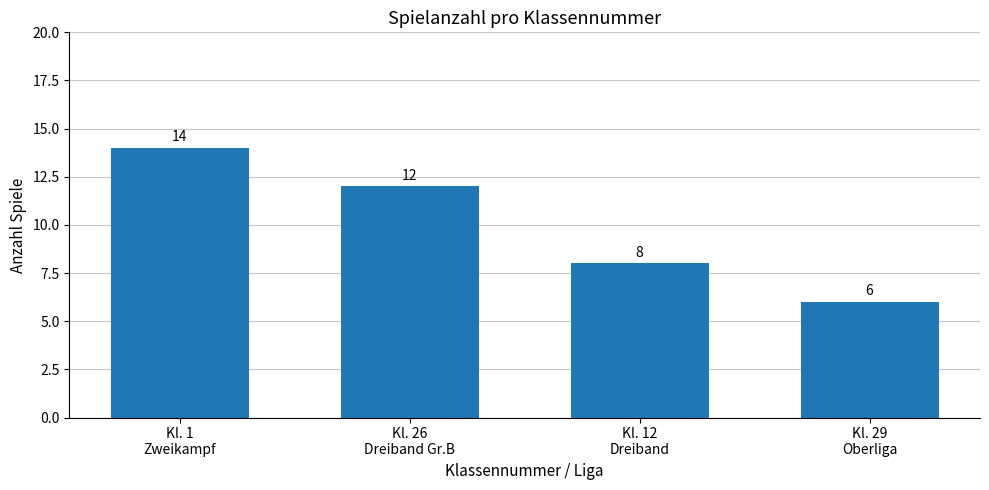

What is the difference between the values at Kl. 26
Dreiband Gr.B and Kl. 29
Oberliga?

6